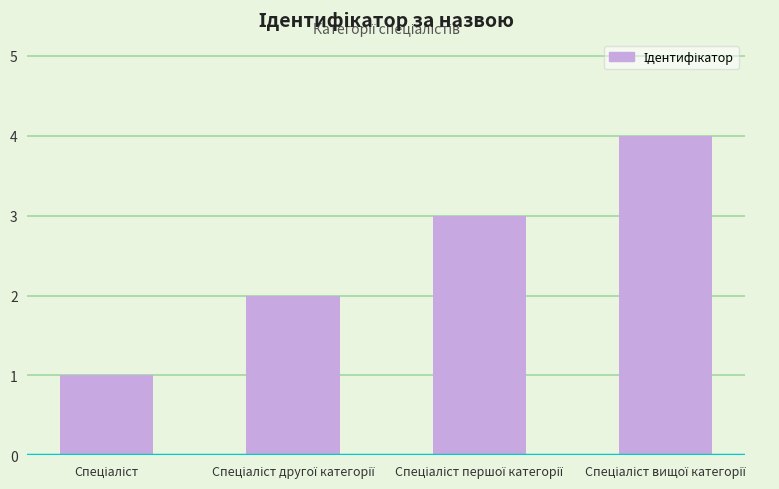

How many categories are shown in the chart?

4